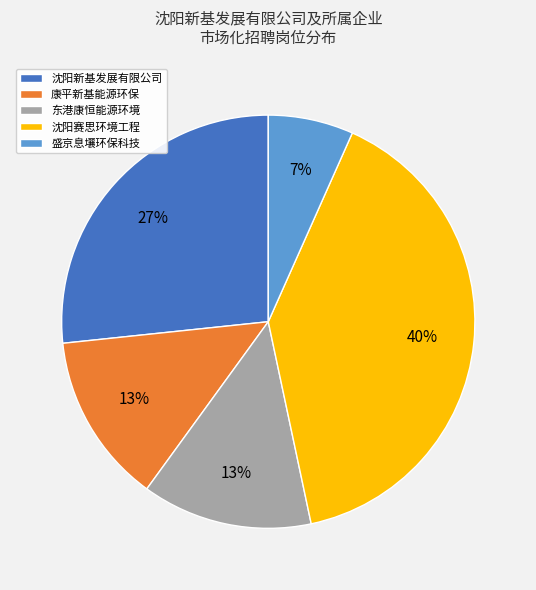

What is the ratio of the value at 康平新基能源环保 to the value at 沈阳新基发展有限公司?

0.5